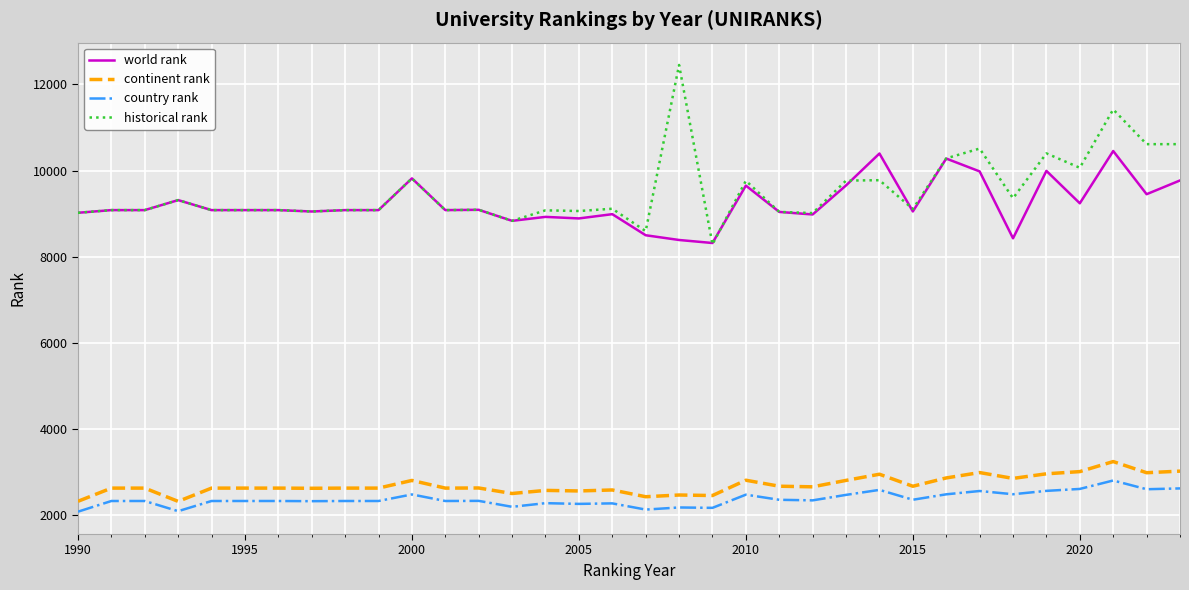

Which series has the largest range (max minus min)?

historical rank